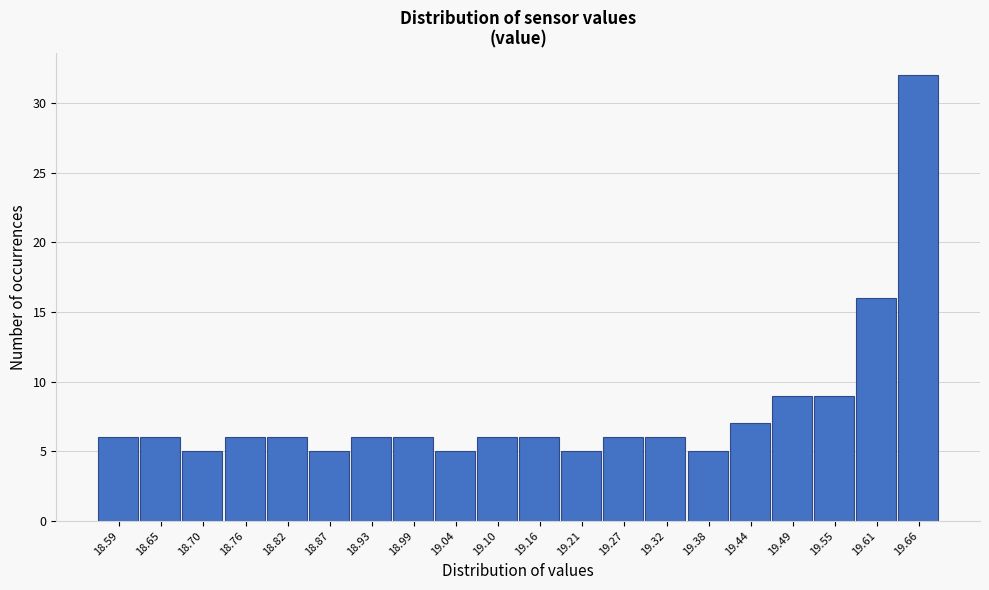

Reading left to right, list all the values displayed in this chart.

18.59=6	18.65=6	18.70=5	18.76=6	18.82=6	18.87=5	18.93=6	18.99=6	19.04=5	19.10=6	19.16=6	19.21=5	19.27=6	19.32=6	19.38=5	19.44=7	19.49=9	19.55=9	19.61=16	19.66=32